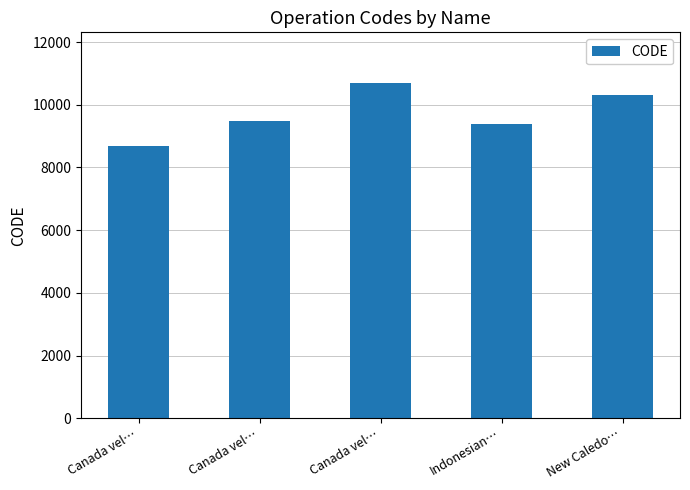

What is the label of the 3rd bar from the right?

Canada vel…